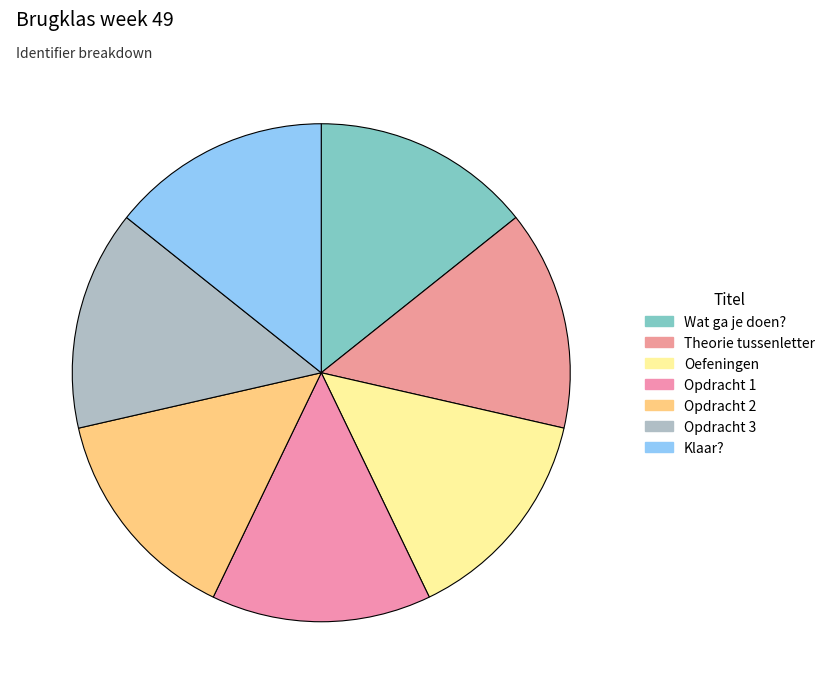

What is the largest slice in the pie chart?

Klaar?